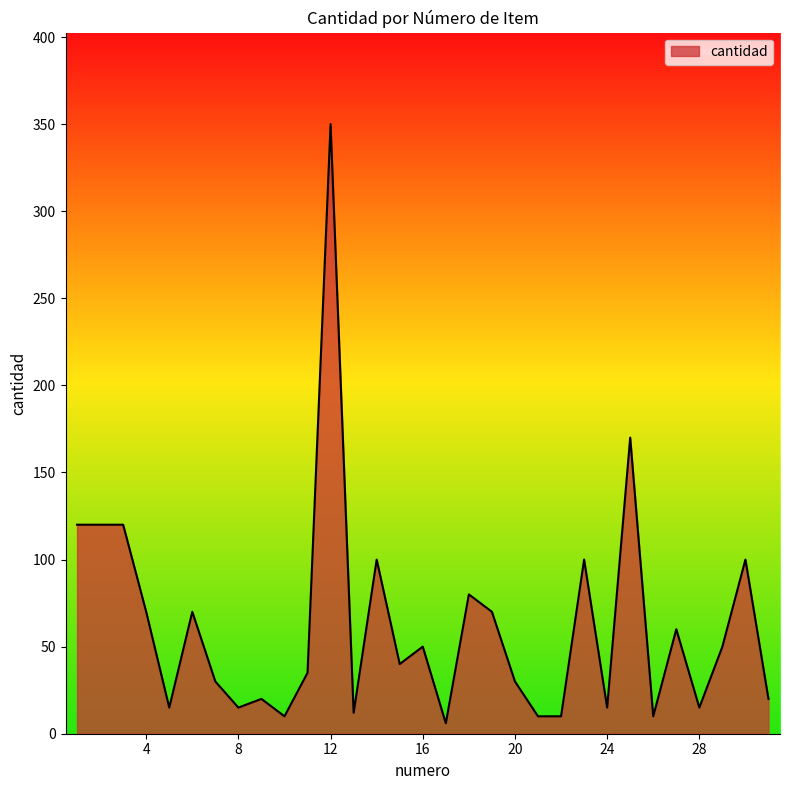

What is the maximum value shown in the chart?

350